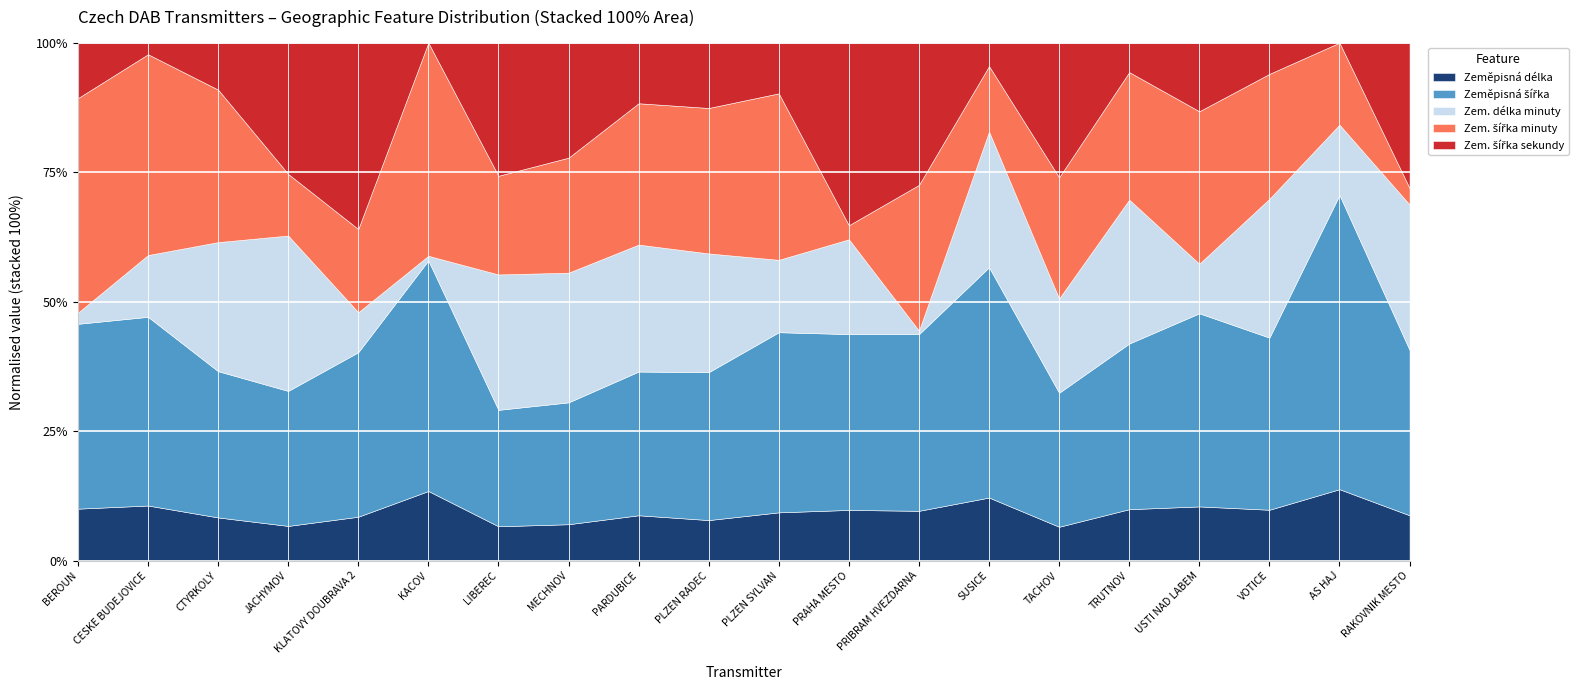

What is the value of the Zem. šířka sekundy point at the 14th from the left?

5.0